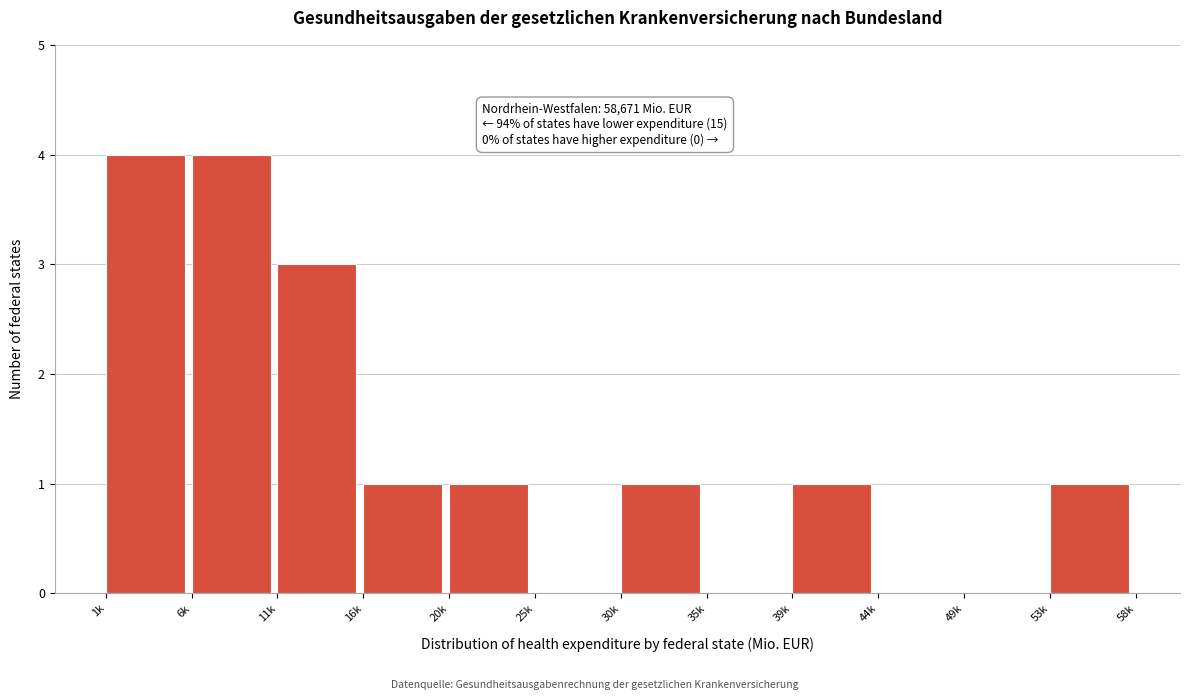

Reading left to right, what are all the values shown in this chart?

1k=4	6k=4	11k=3	16k=1	20k=1	25k=0	30k=1	35k=0	39k=1	44k=0	49k=0	53k=1